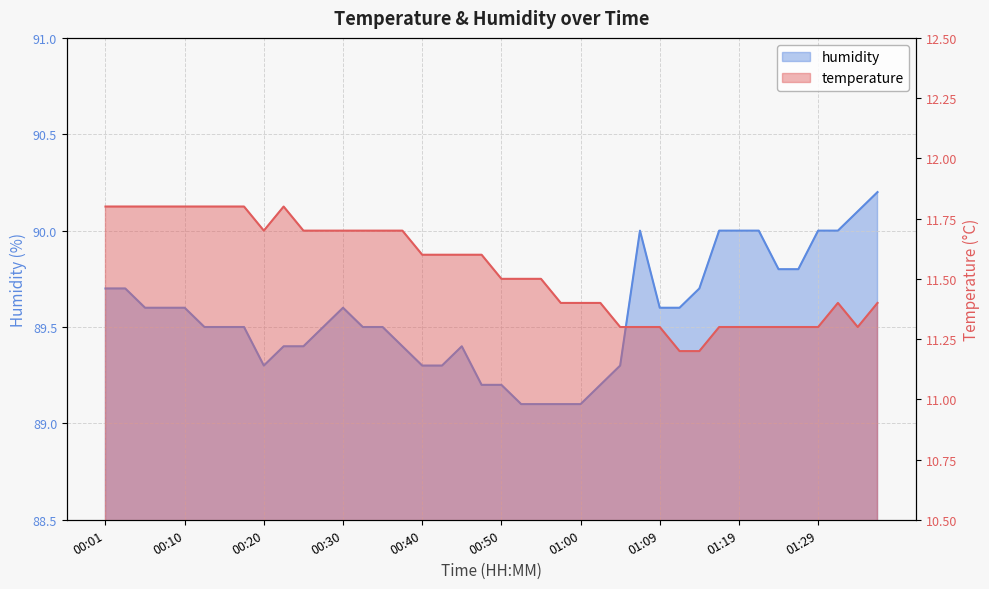

Count the number of data series in this chart.

2